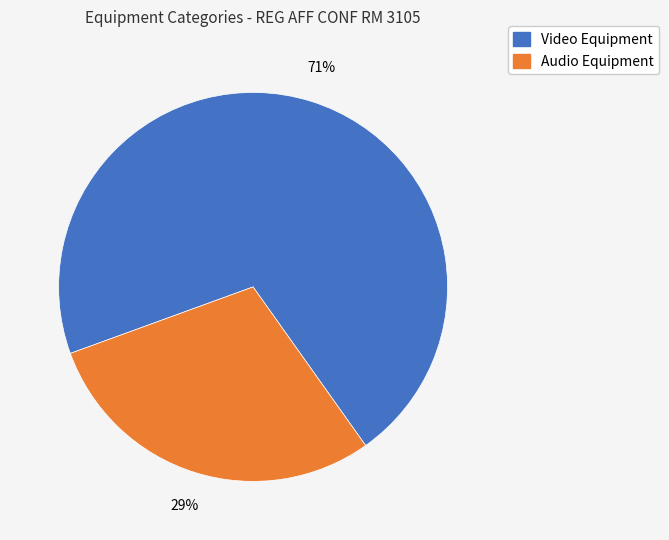

Do Audio Equipment and Video Equipment together represent more than half of the pie?

Yes